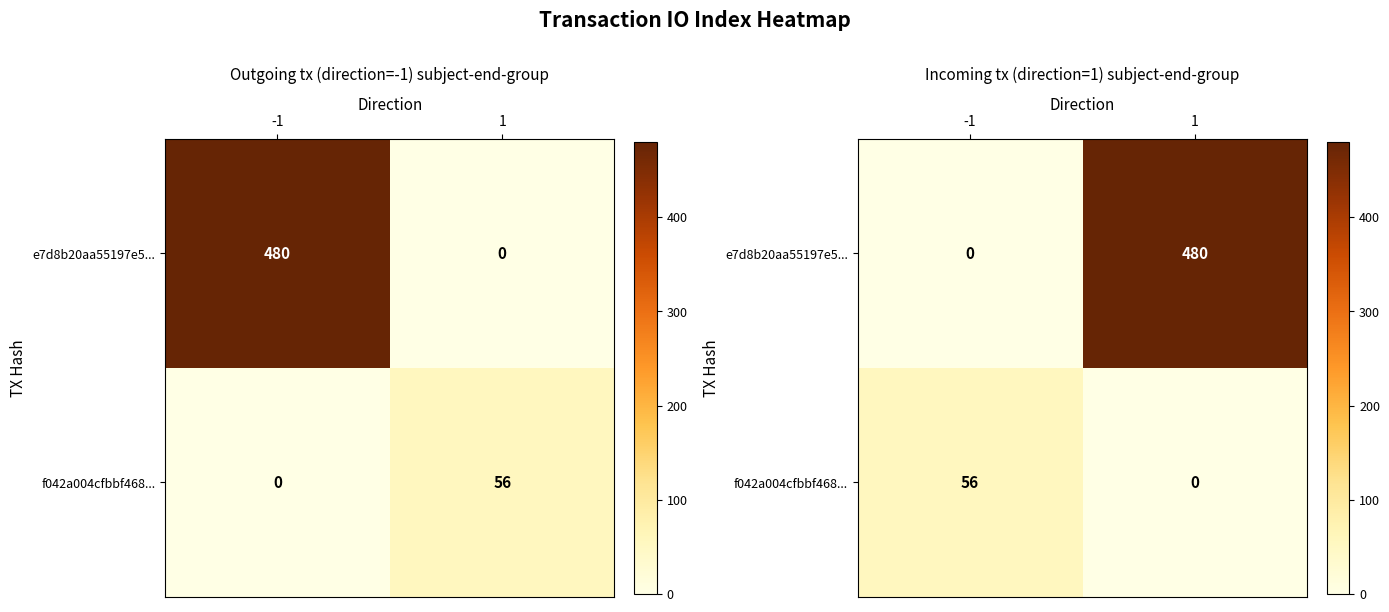

List the labels in order of f042a004cfbbf468... value, largest first.

-1, 1